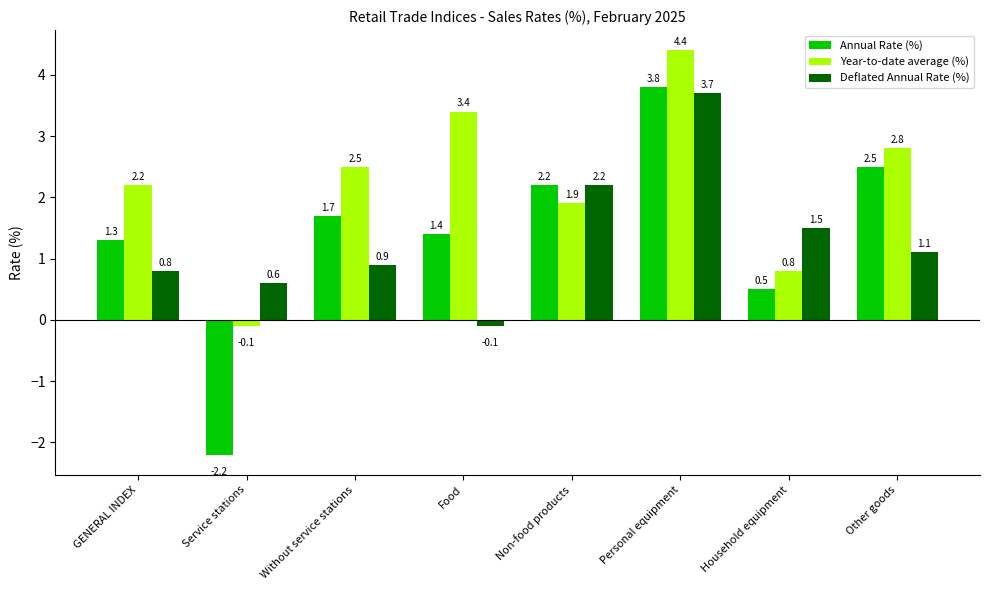

Is it true that Deflated Annual Rate (%) equals 0.9 at Without service stations?

True